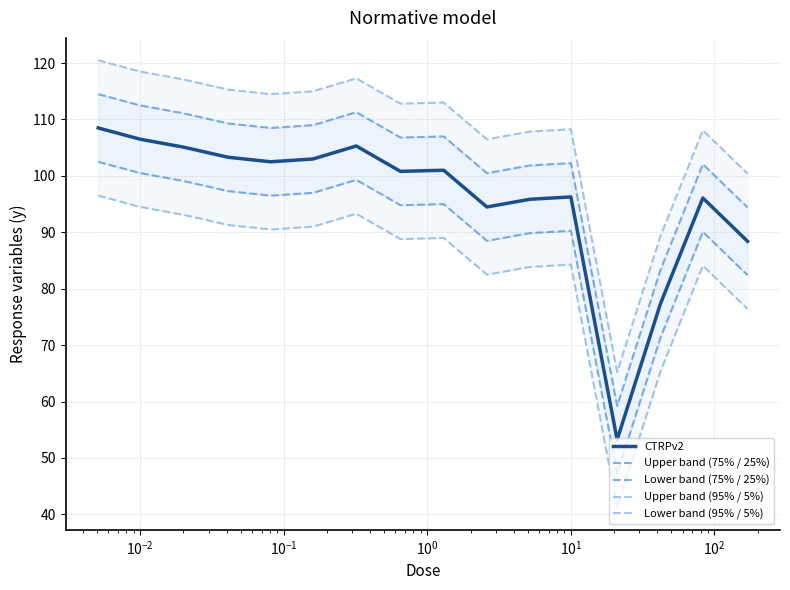

True or false: Upper band (75% / 25%) and Lower band (95% / 5%) cross at least once.

False